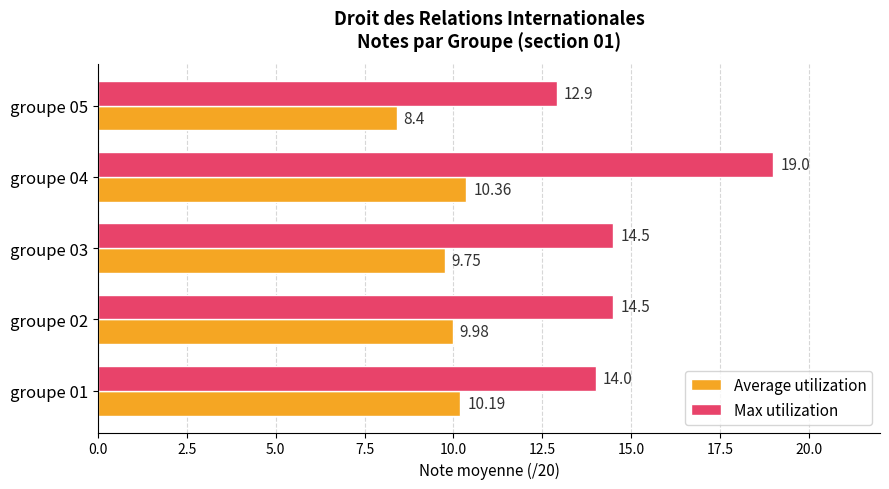

Which series has the largest total across all categories?

Max utilization